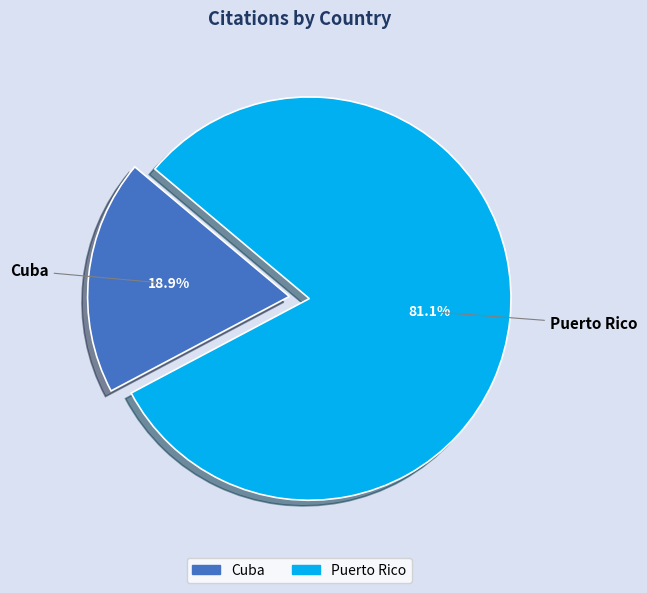

How many slices are in this pie chart?

2